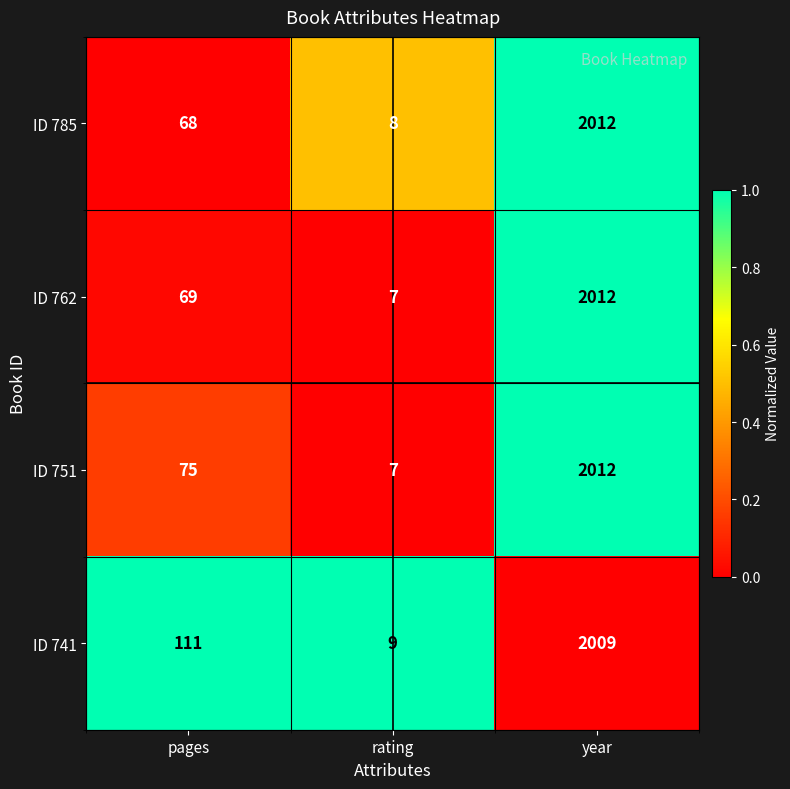

At which category is the sum across all series the highest?

year